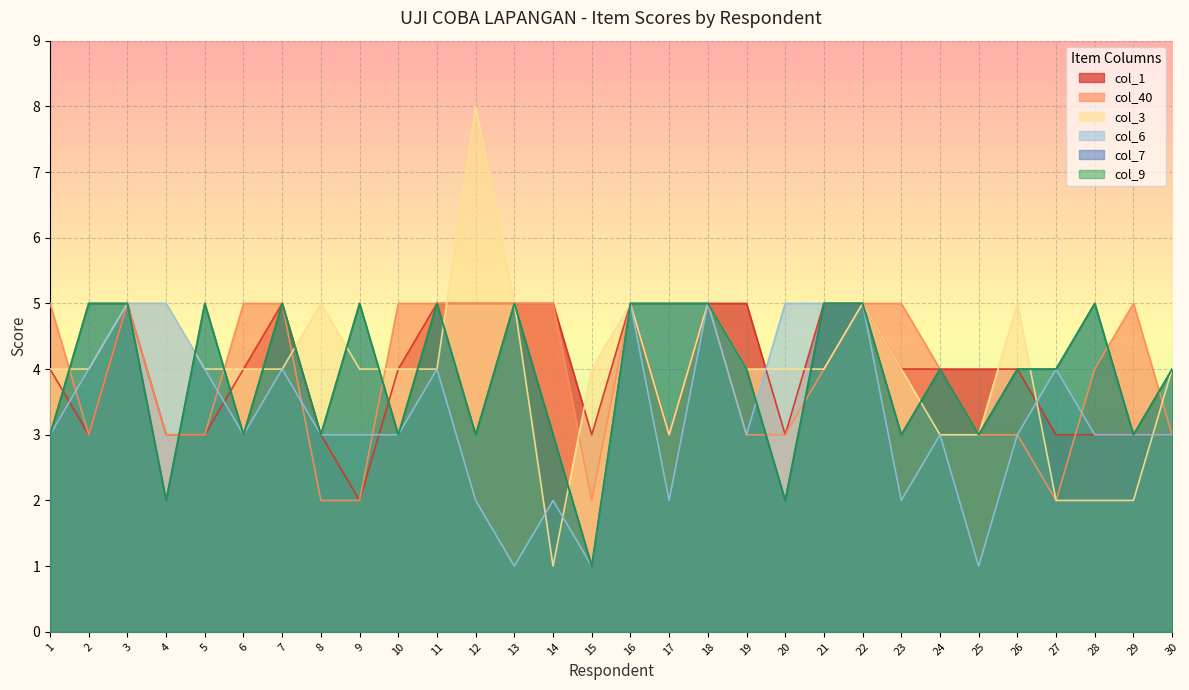

What is the greatest value displayed?

8